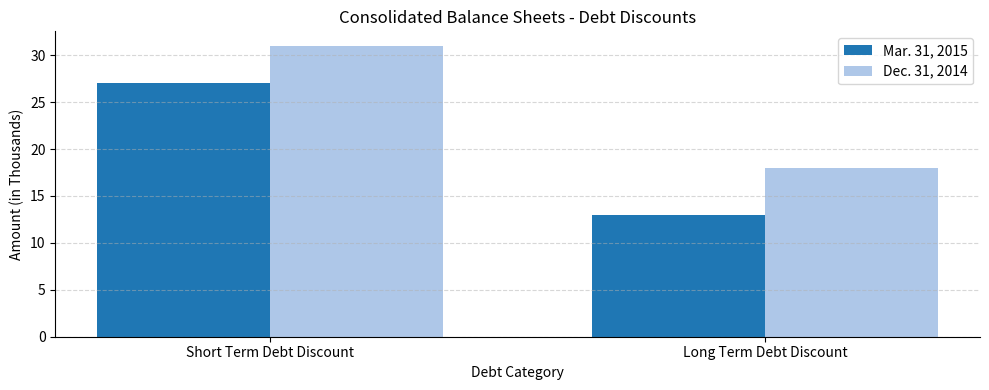

How many distinct data groups are displayed?

2